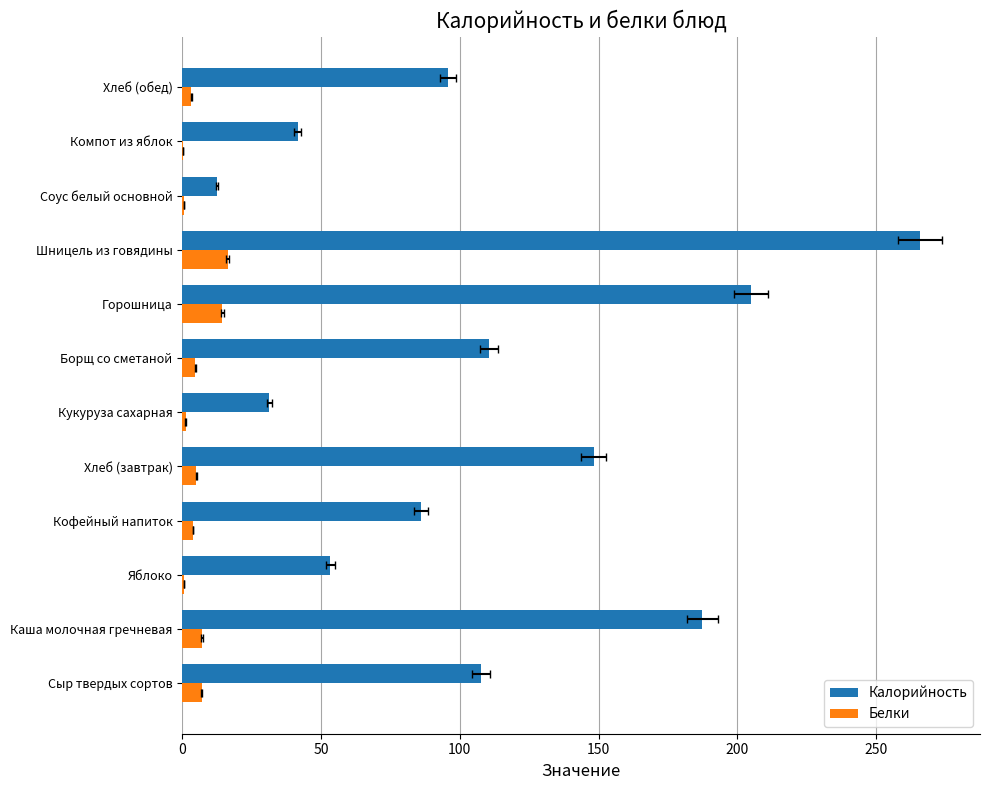

Reading left to right, extract all data points from this chart.

Калорийность: 107.5	187.3	53.3	86.0	148.2	31.3	110.4	204.8	265.7	12.5	41.6	95.9
Белки: 7.0	7.1	0.5	3.9	5.1	1.2	4.7	14.5	16.4	0.5	0.2	3.3